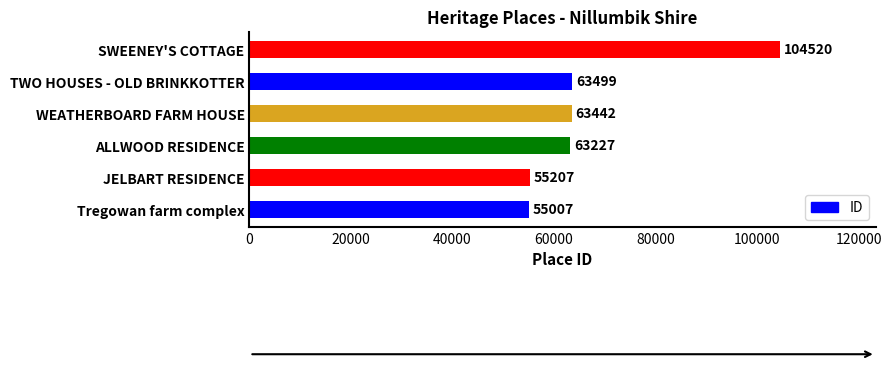

How many values are below 63442?

3